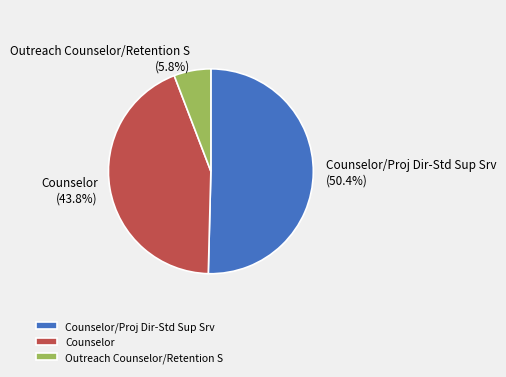

How many slices are in this pie chart?

3